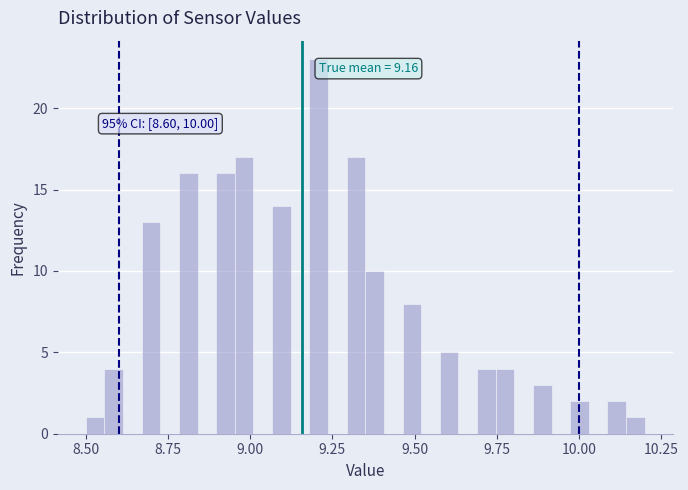

Around what value on the x-axis is the tallest bar? Give the approximate position of its centre, as read against the axis.

9.20